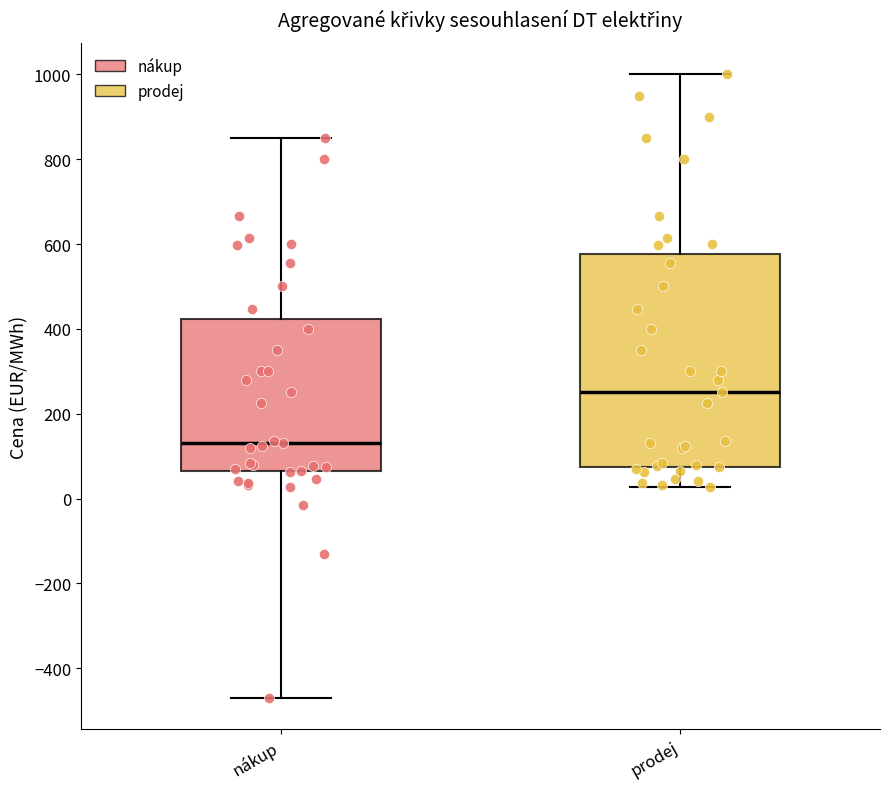

Reading left to right, read every box against the y-axis: the position of its median line, the range the box covers, and the ends of its whiskers. The values are not printed on the chart, so give them approximately, as read against the axis.

nákup: median 140, box 60 to 420, whiskers -460 to 860
prodej: median 260, box 80 to 580, whiskers 20 to 1000